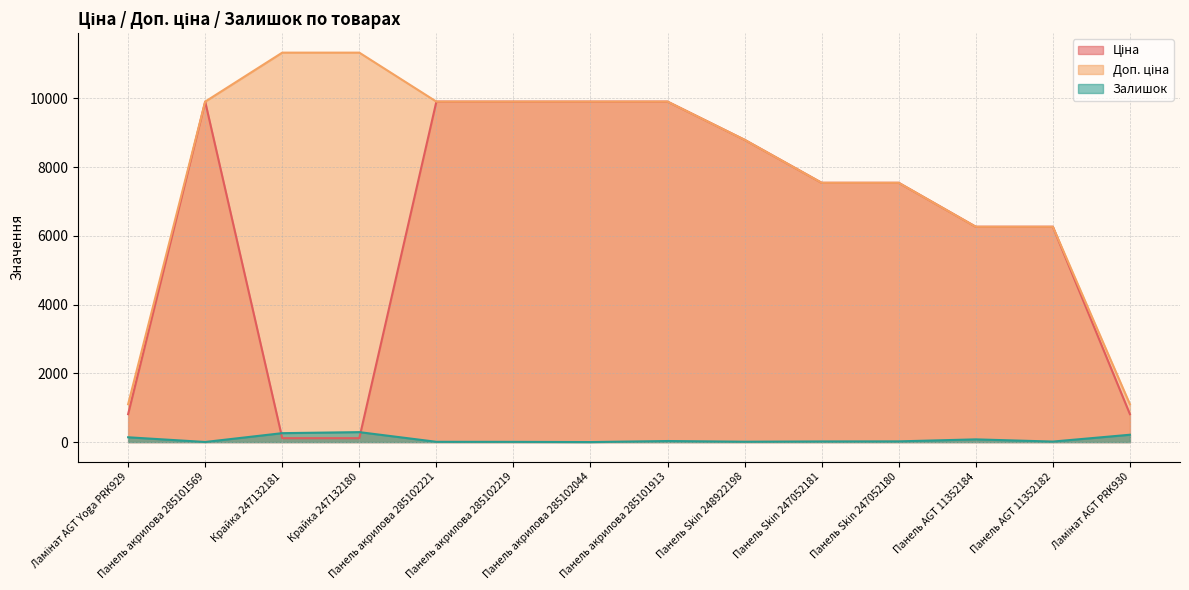

The Залишок series shows 11.0 at Панель Skin 248922198. True or false?

True